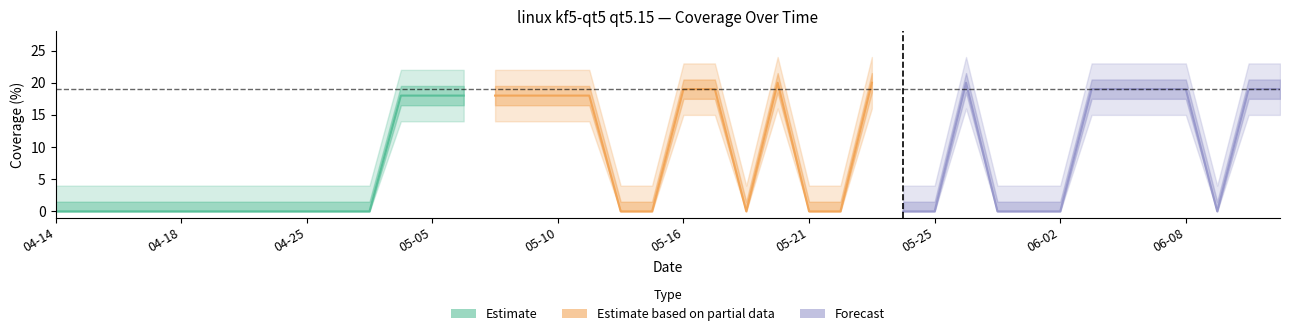

How many interior local peaks (higher than both neighbors) does the data have?

3